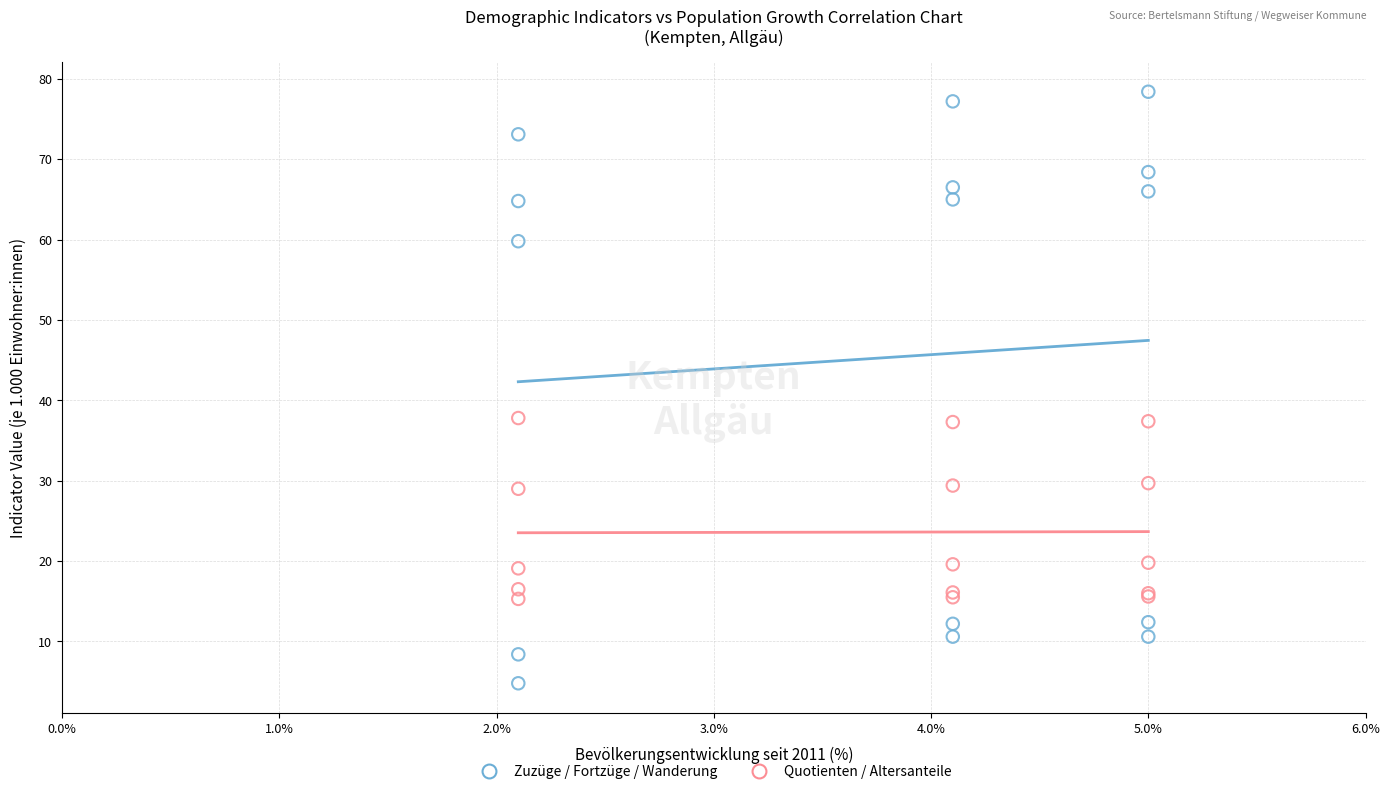

Which series has the widest spread of Y values?

Zuzüge / Fortzüge / Wanderung